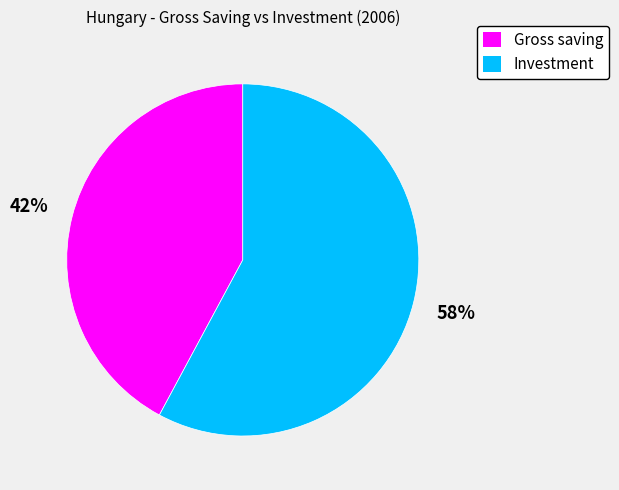

To the nearest percent, what is the average slice percentage?

50%